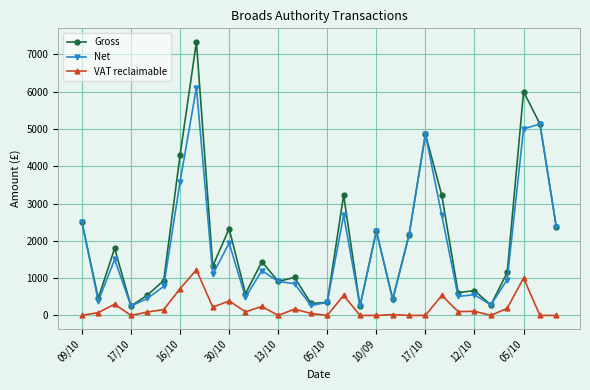

Which series has the largest total across all categories?

Gross